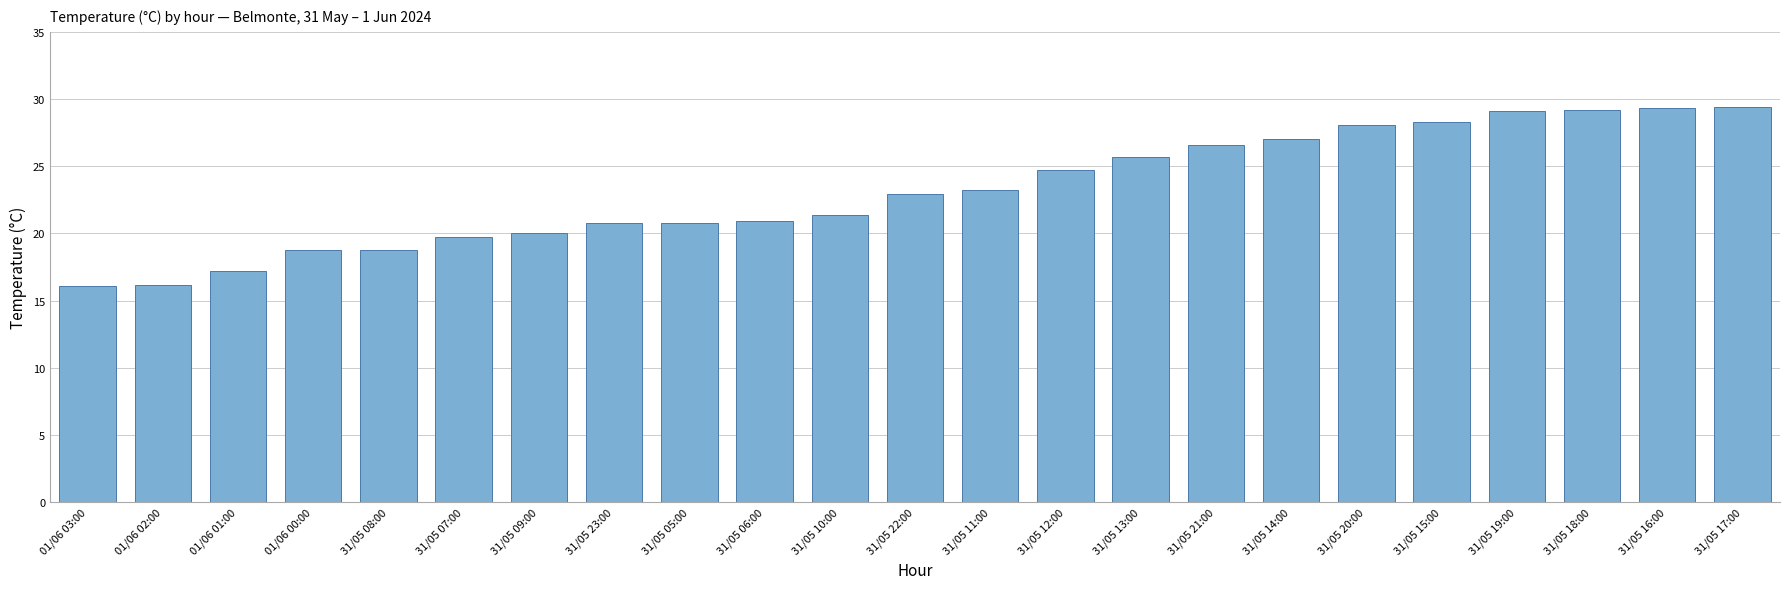

At which label does the data first exceed 22?

31/05 22:00